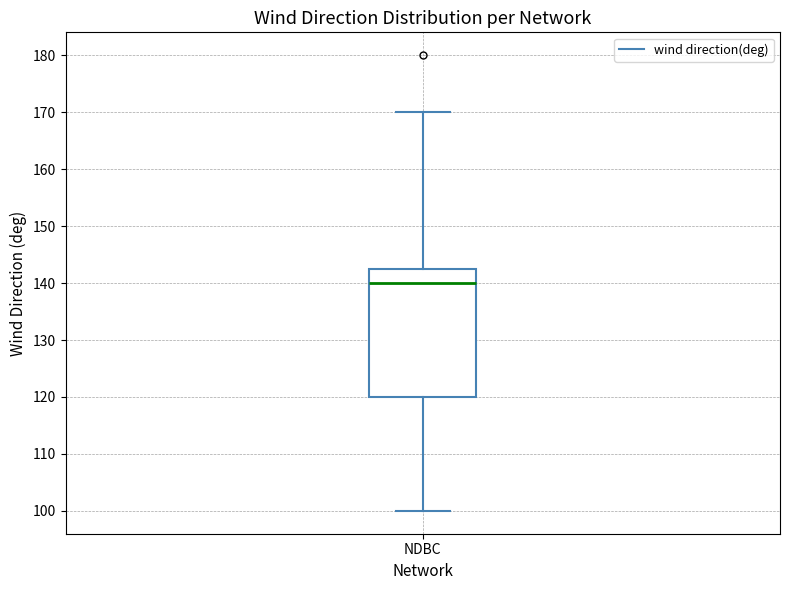

Transcribe this box plot: give where the median line is, the range the box spans, and where the two whiskers end, as read against the y-axis. The values are not printed on the chart, so give them approximately, as read against the axis.

median 140, box 120 to 143, whiskers 100 to 170